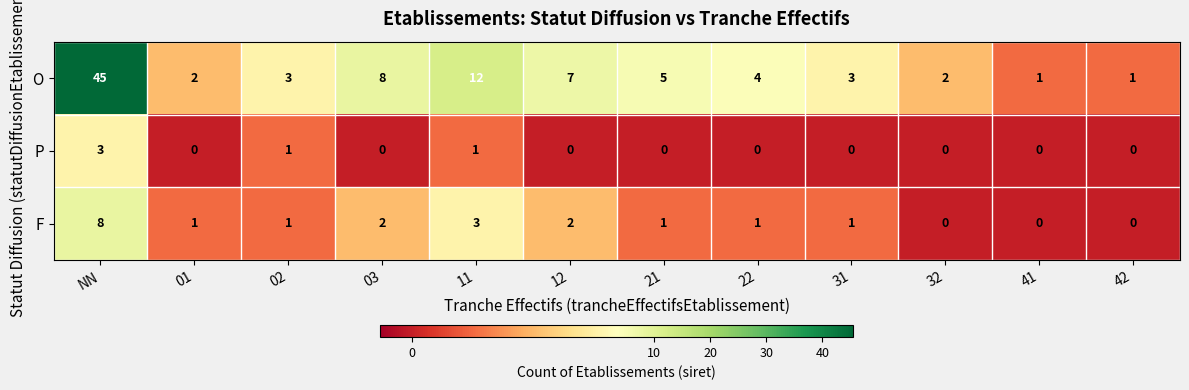

Where is F nearest to the value 4?

11